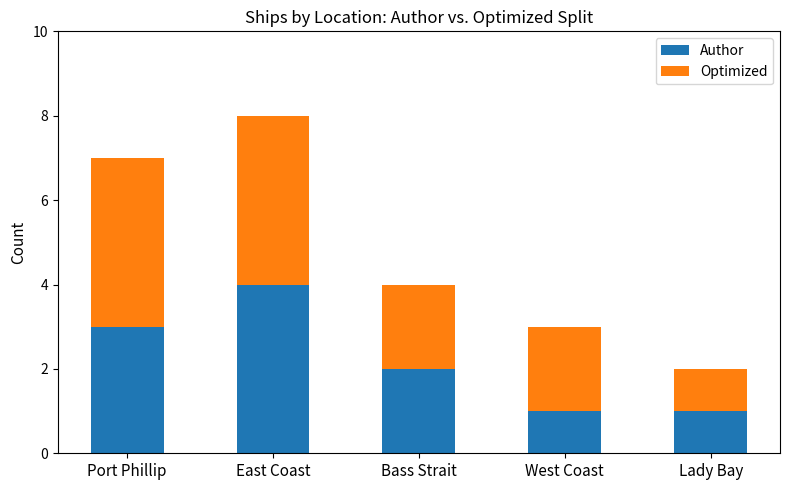

Reading left to right, list the values for the Author series.

Port Phillip=3	East Coast=4	Bass Strait=2	West Coast=1	Lady Bay=1